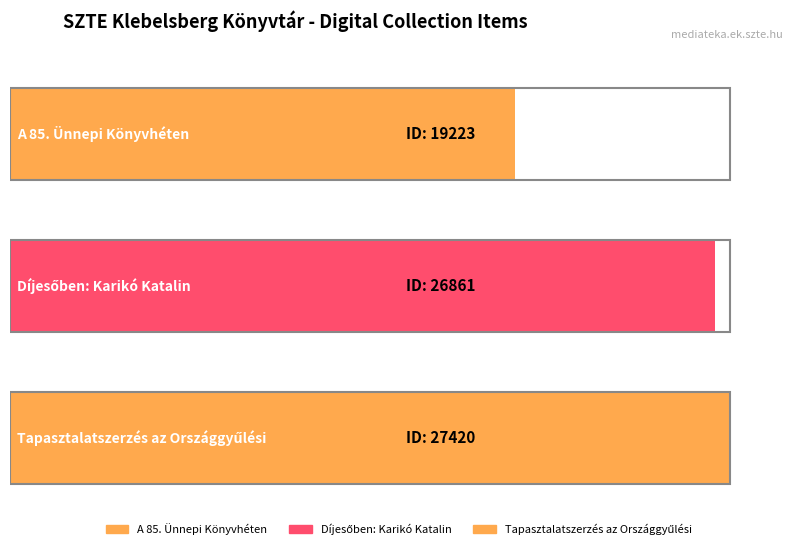

What is the difference between the maximum and minimum values?

8197